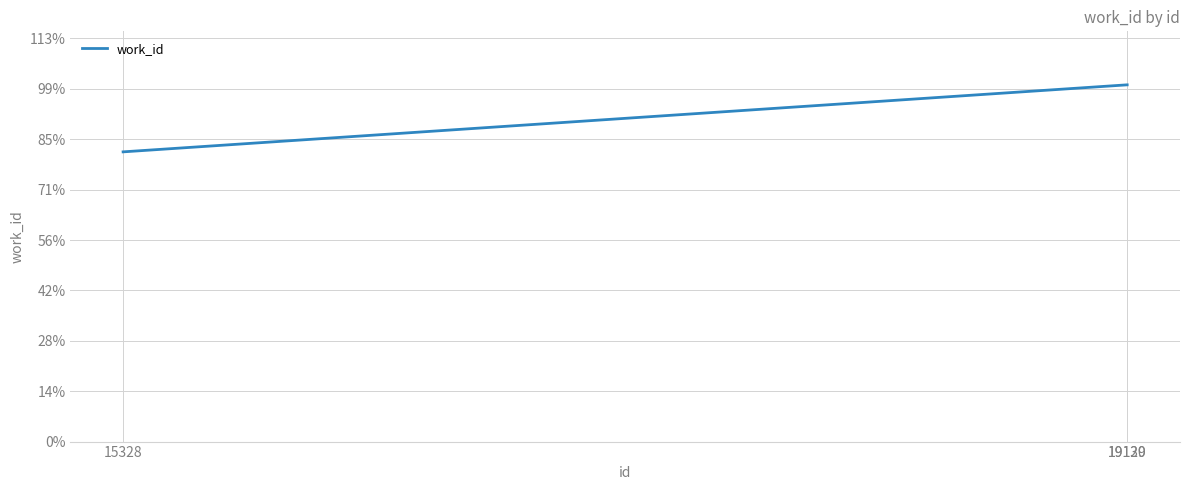

What is the ratio of the value at 15328 to the value at 19130?

0.8